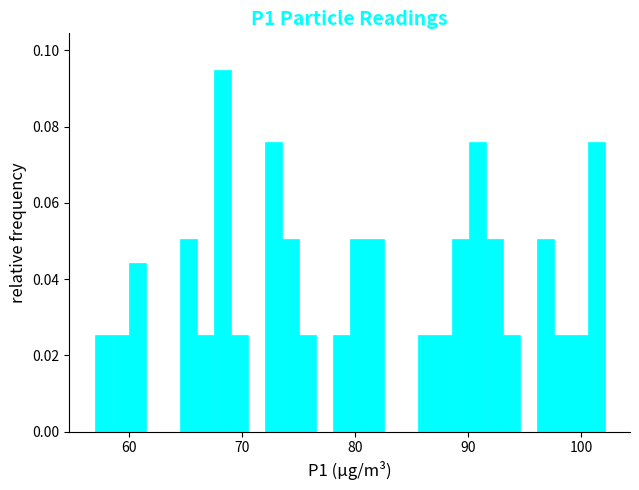

Read against the x-axis, roughly where is the centre of the tallest bar?

68